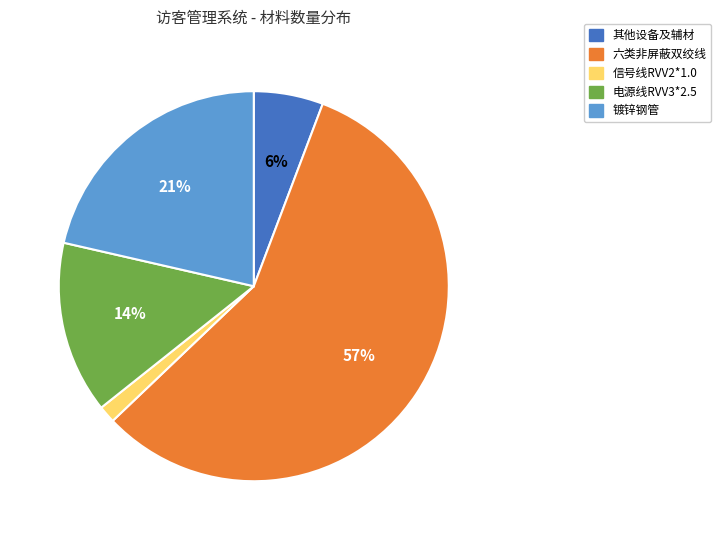

Is there a majority slice in this chart?

Yes